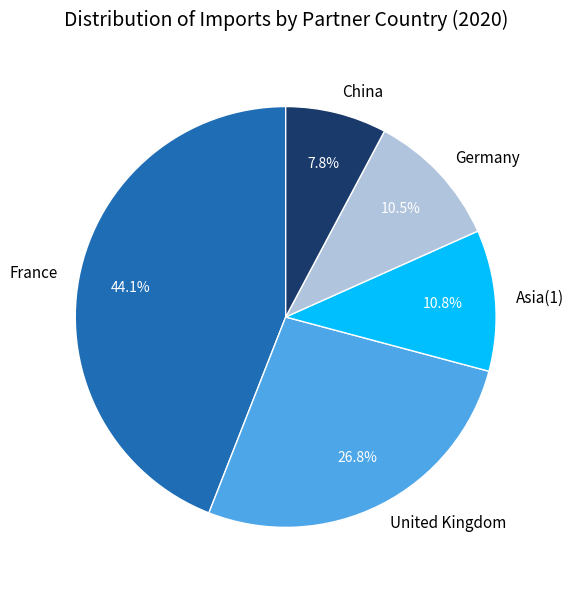

Does United Kingdom account for over 50% of the chart?

No